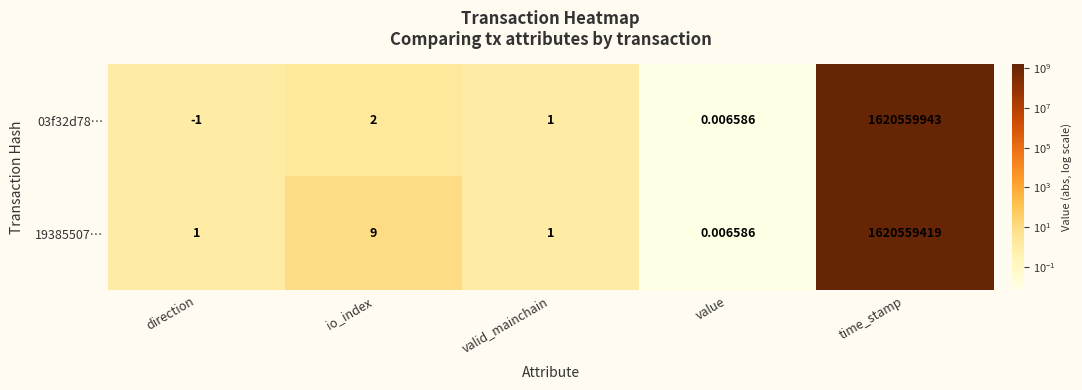

List the labels in order of 03f32d78… value, smallest first.

direction, value, valid_mainchain, io_index, time_stamp